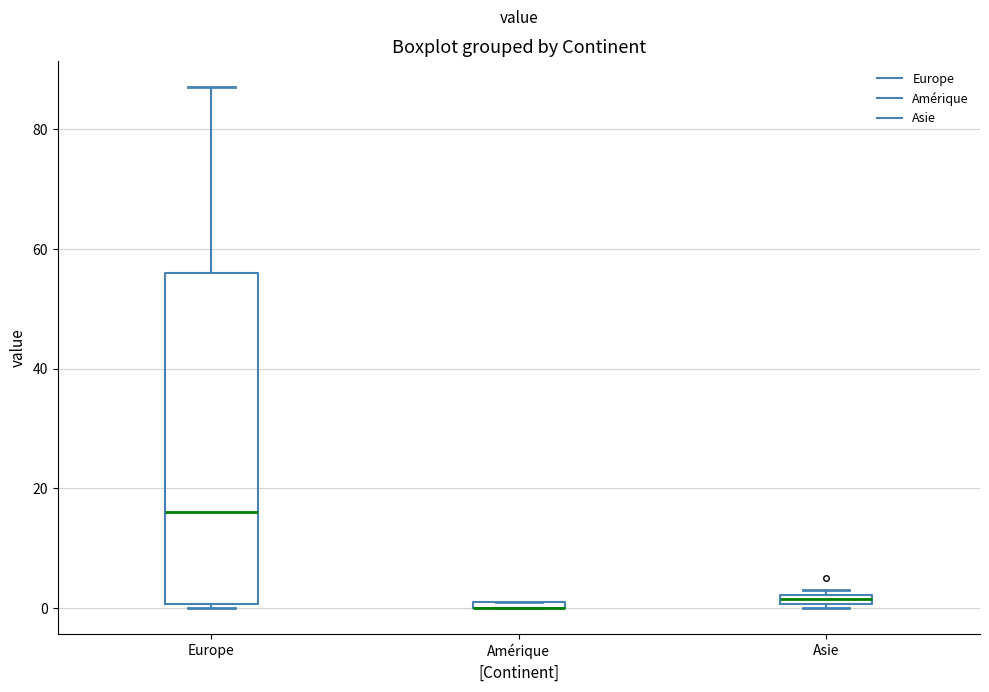

Which box is the tallest, from its lower edge to its upper edge?

Europe